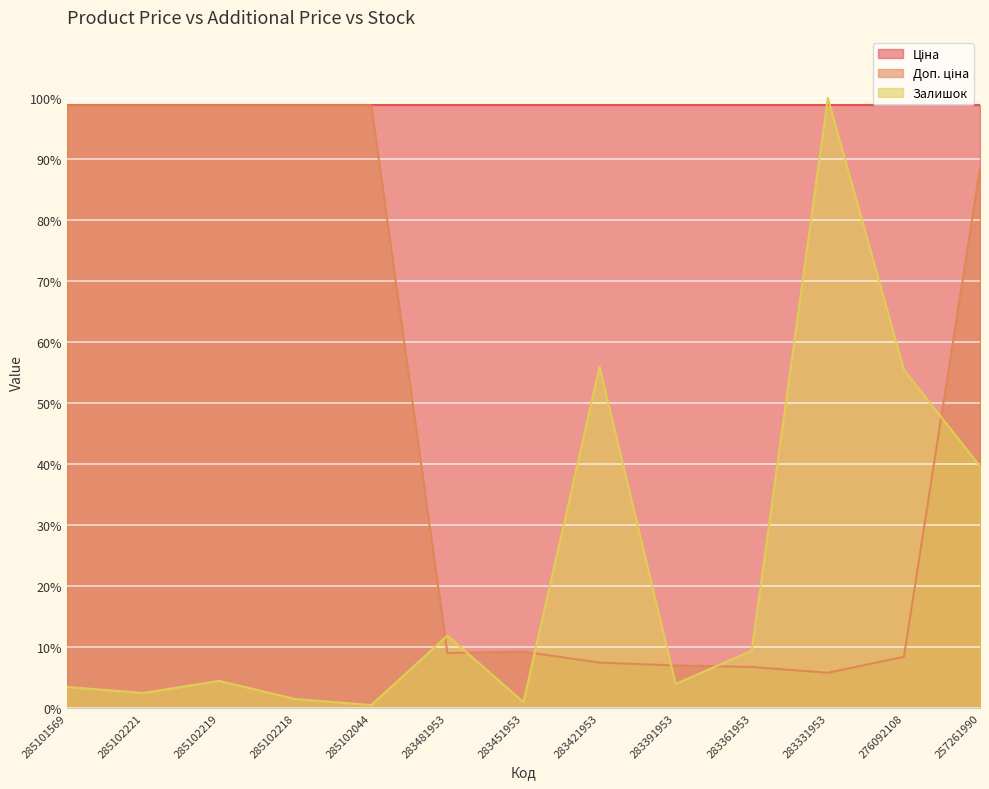

How many interior local peaks does the Доп. ціна series have?

1